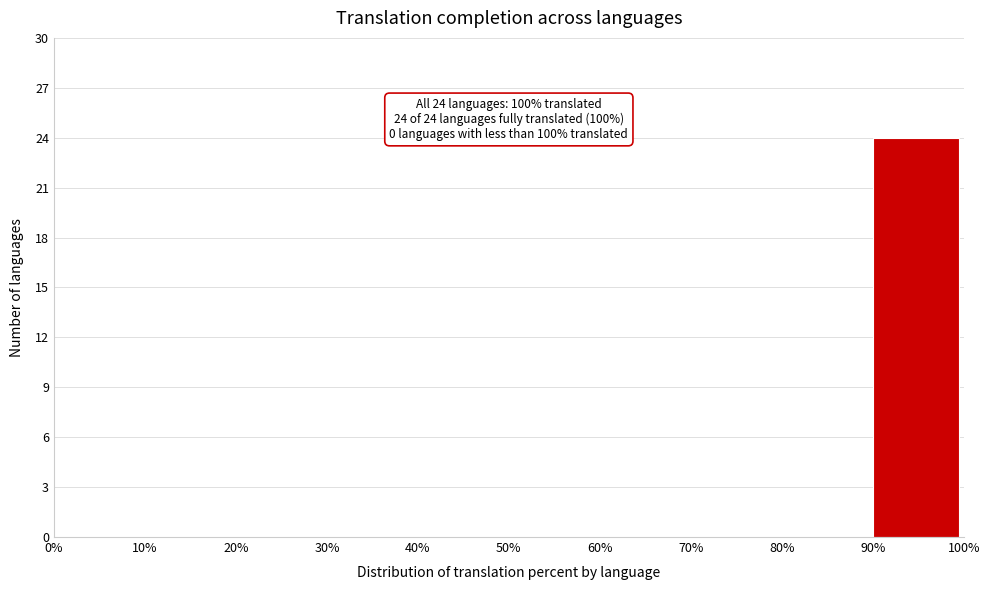

Which range on the x-axis has the tallest bar?

90% to 100%